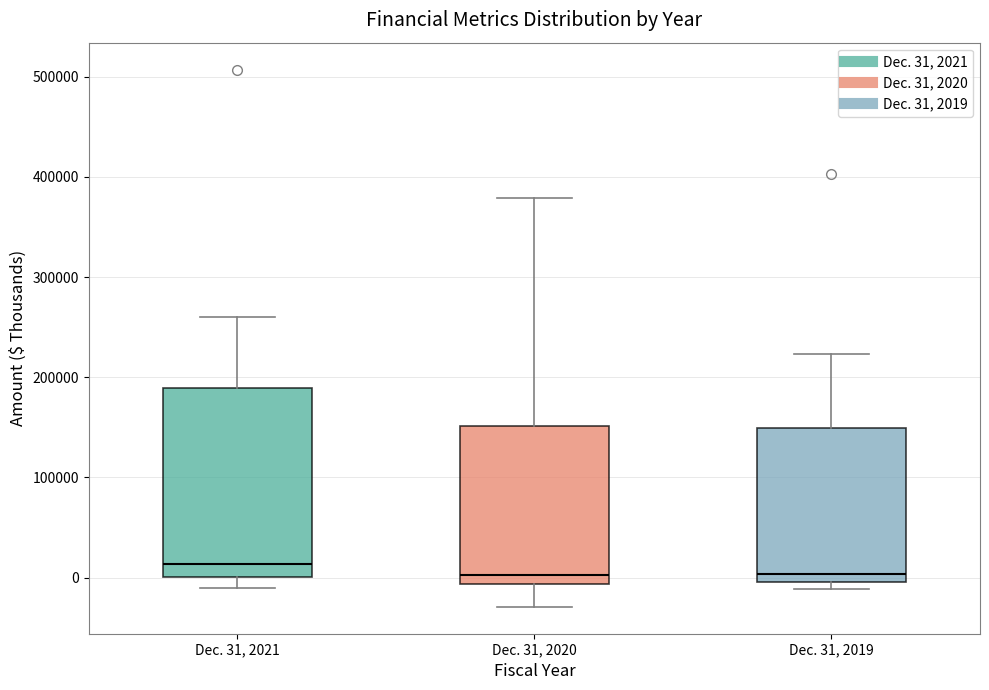

Reading left to right, read every box against the y-axis: the position of its median line, the range the box covers, and the ends of its whiskers. The values are not printed on the chart, so give them approximately, as read against the axis.

Dec. 31, 2021: median 10000, box 0 to 190000, whiskers -10000 to 260000
Dec. 31, 2020: median 0, box -10000 to 150000, whiskers -30000 to 380000
Dec. 31, 2019: median 0 (just above the box's lower edge), box 0 to 150000, whiskers -10000 to 220000